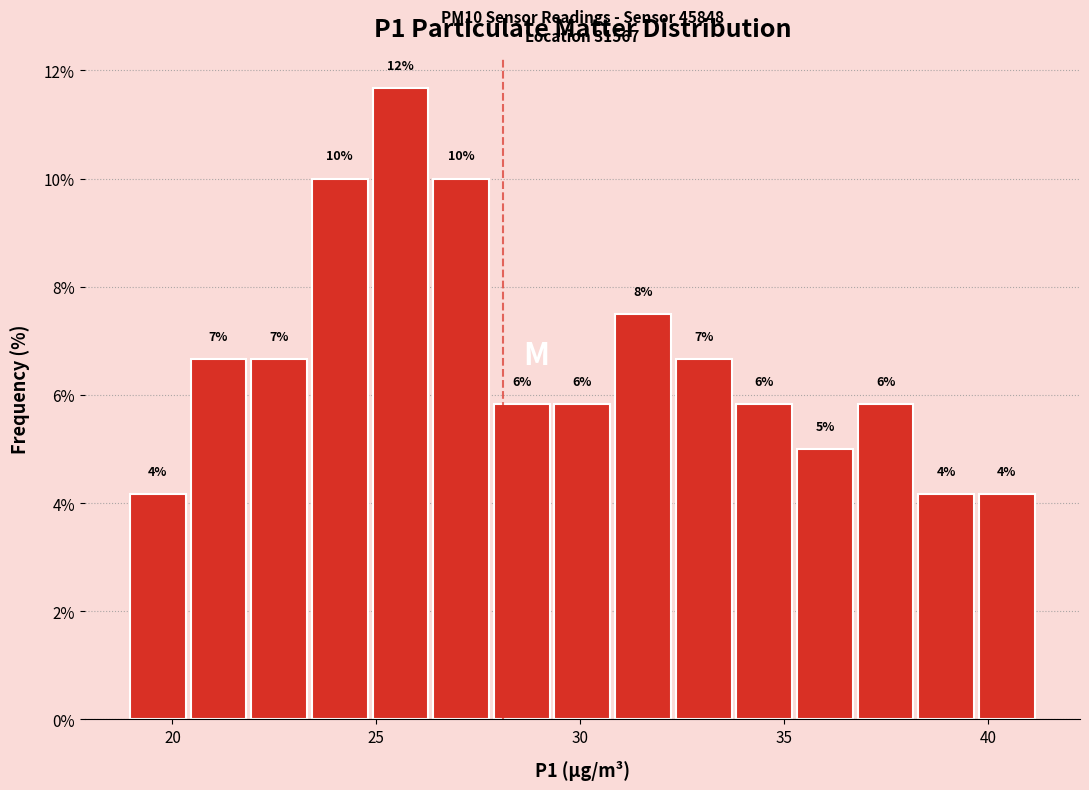

Read against the x-axis, roughly where is the centre of the tallest bar?

25.5